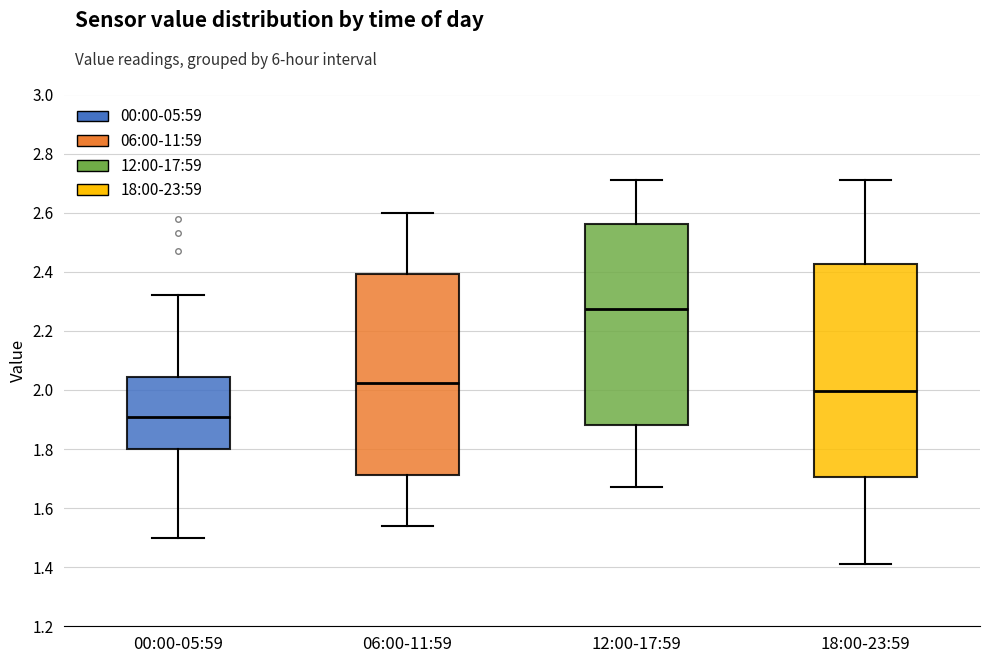

Which box's median line is the lowest?

00:00-05:59